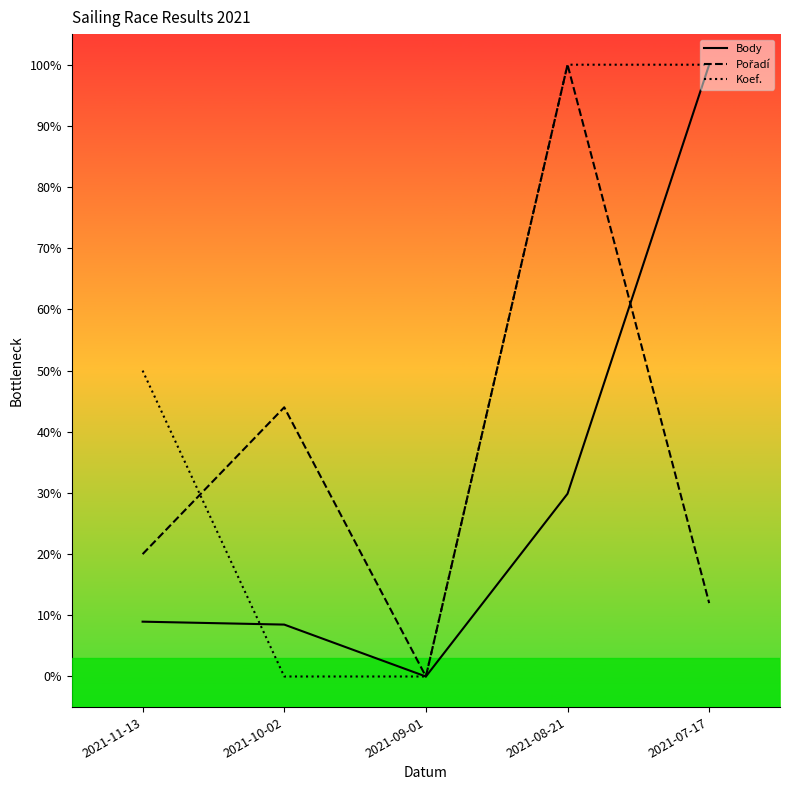

What is the greatest value displayed?

100.0